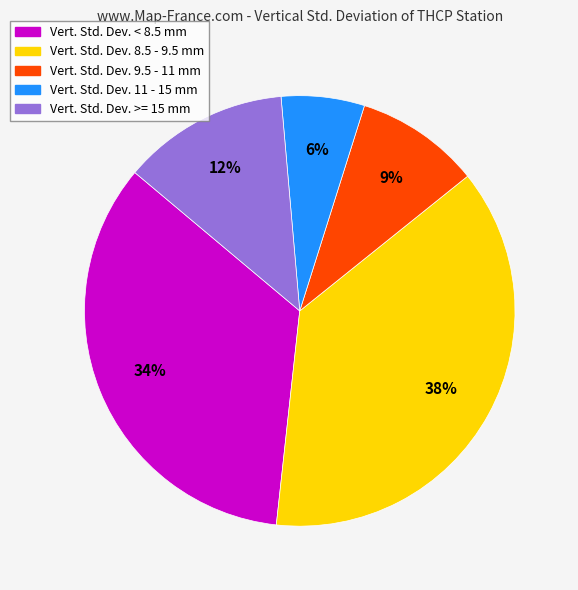

Is there a majority slice in this chart?

No